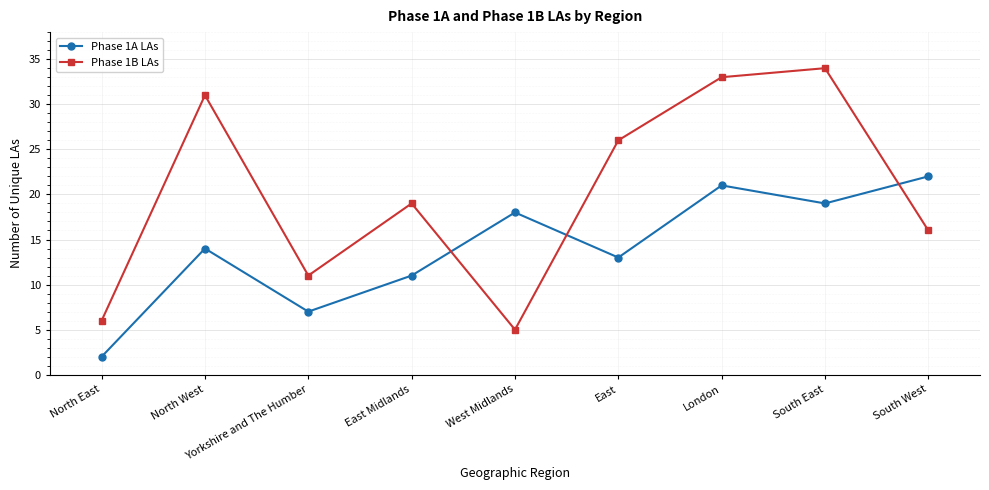

Which series has the widest spread of values?

Phase 1B LAs